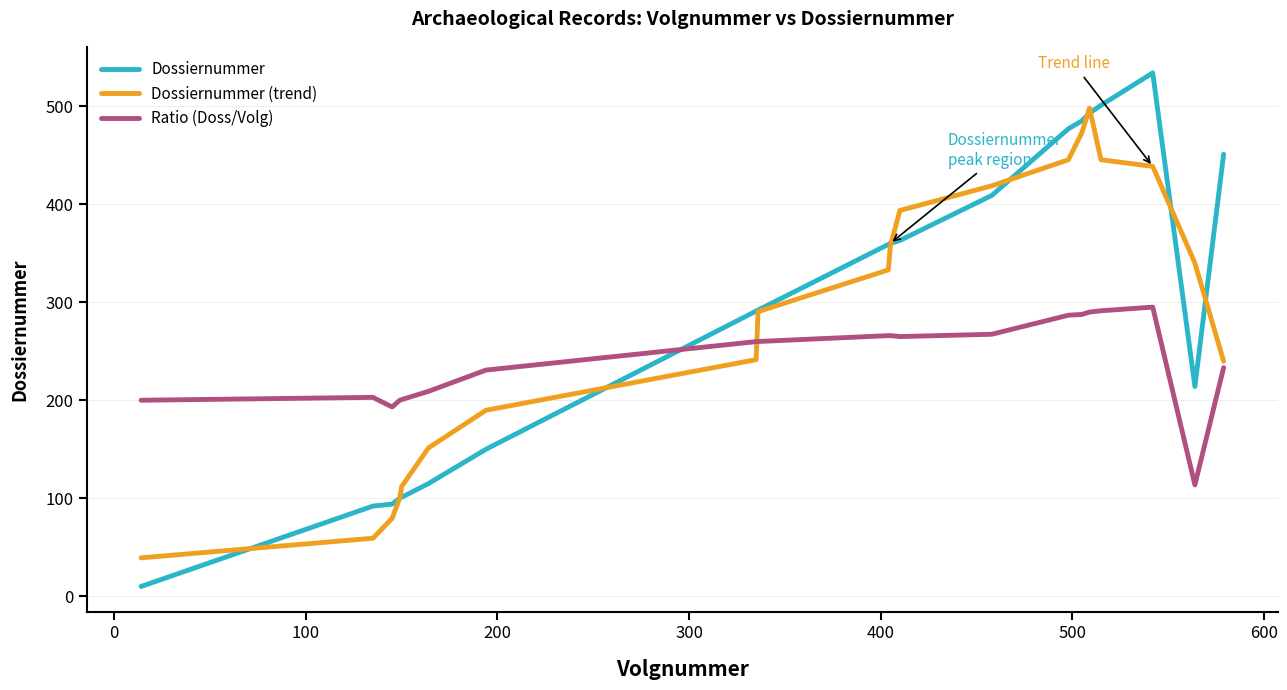

Which series has the widest spread of values?

Dossiernummer